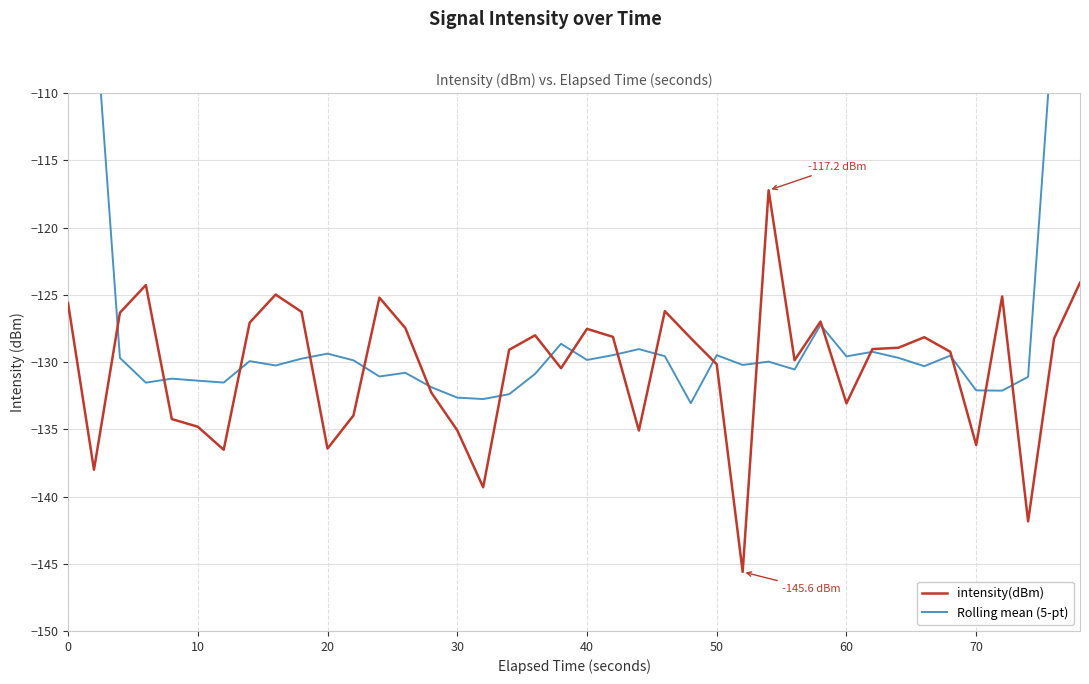

What is the lowest value of the intensity(dBm) series?

-145.6